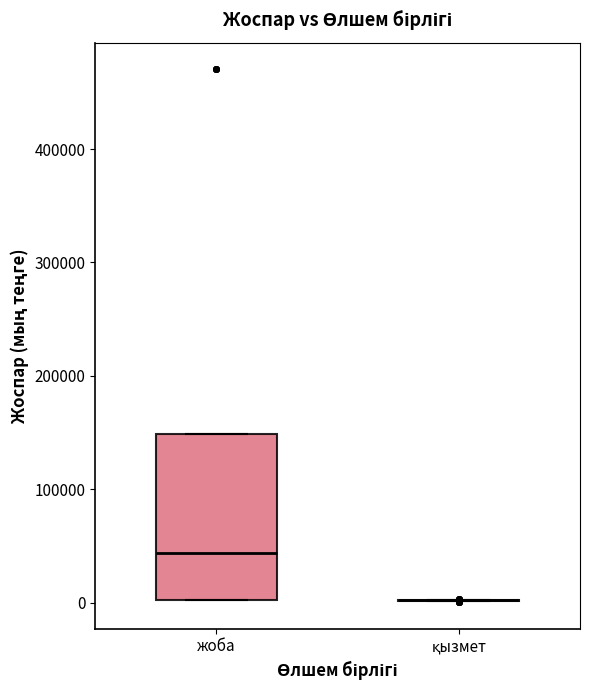

Reading left to right, read every box against the y-axis: the position of its median line, the range the box covers, and the ends of its whiskers. The values are not printed on the chart, so give them approximately, as read against the axis.

жоба: median 40000, box 0 to 150000, whiskers 0 to 150000
қызмет: box collapsed to a line at 0, whiskers 0 to 0